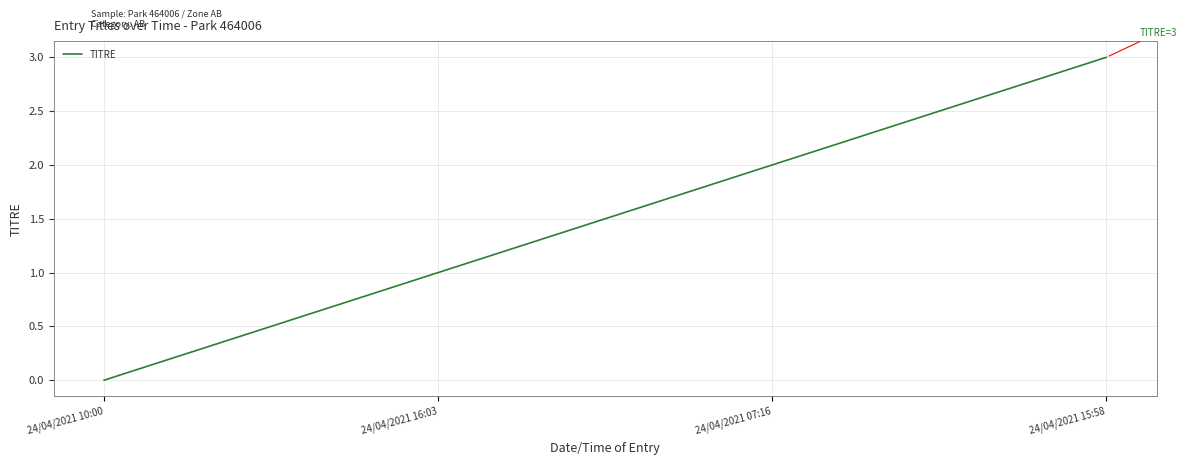

Which label corresponds to the smallest value in the chart?

24/04/2021 10:00